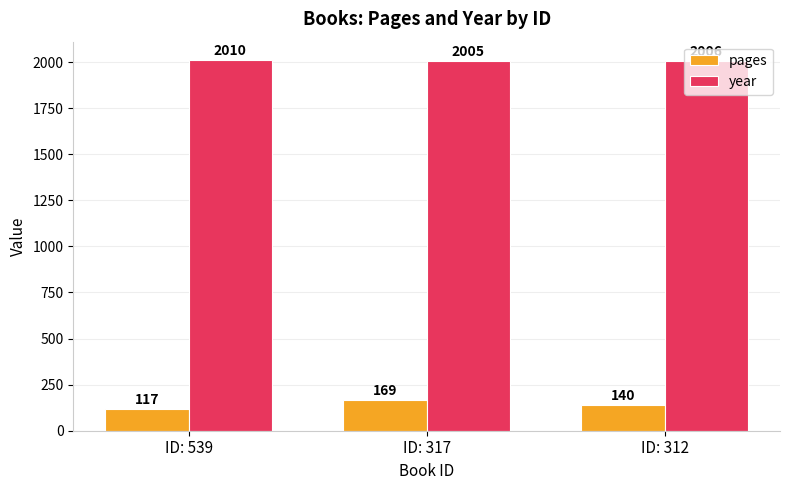

Rank the series by their maximum value, from lowest to highest.

pages, year